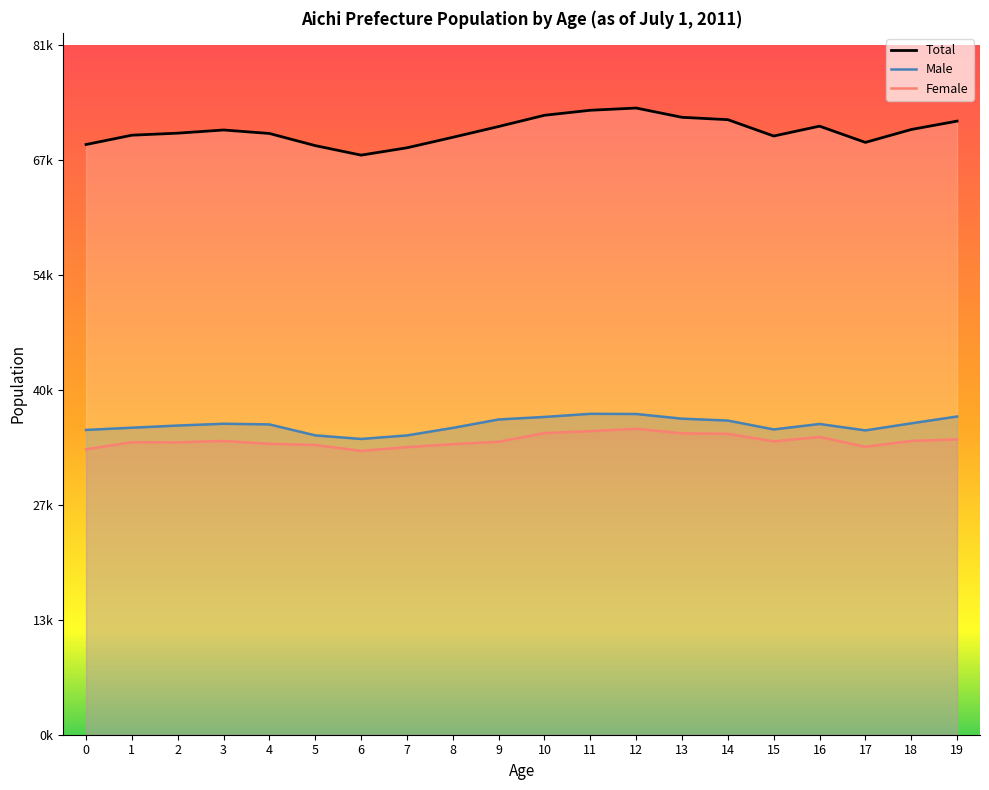

Count the number of categories in the chart.

20